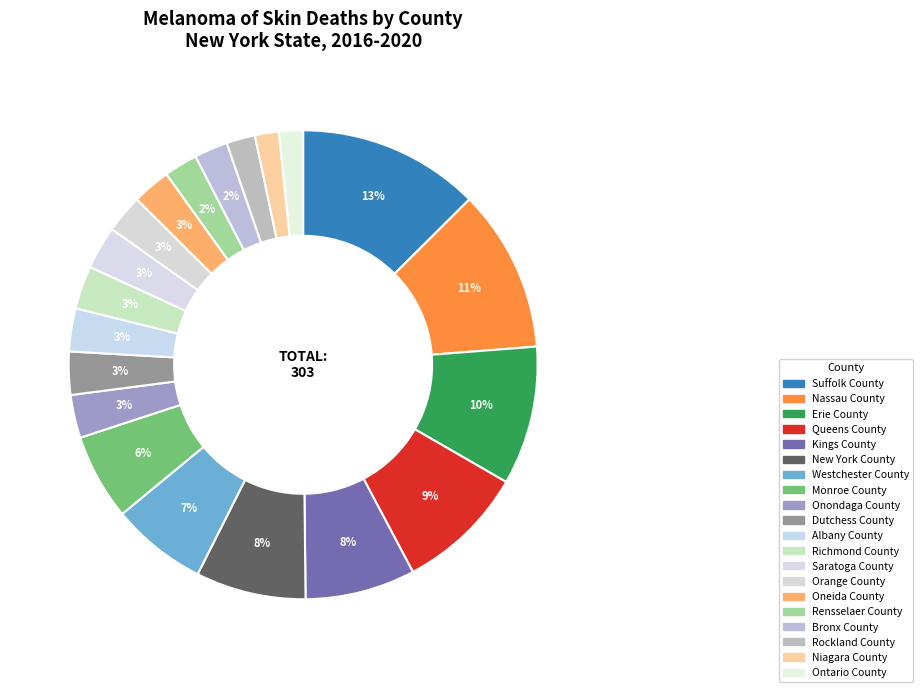

How many segments does this pie chart have?

20